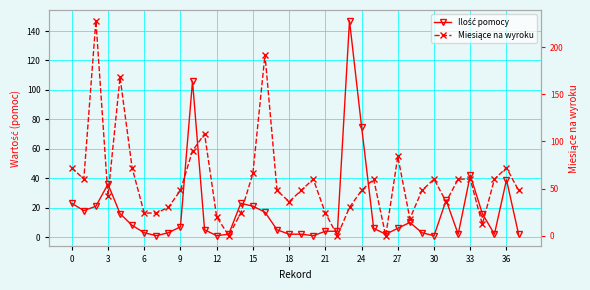

Reading left to right, transcribe all the data shown in this chart.

Ilość pomocy: 23	18	21	36	16	8	3	1	3	7	106	5	1	2	23	21	17	5	2	2	1	4	4	147	75	6	2	6	10	3	1	25	2	42	16	2	39	2
Miesiące na wyroku: 72	60	228	42	168	72	24	24	30	48	90	108	20	0	24	66	192	48	36	48	60	24	0	30	48	60	0	84	18	48	60	36	60	60	12	60	72	48